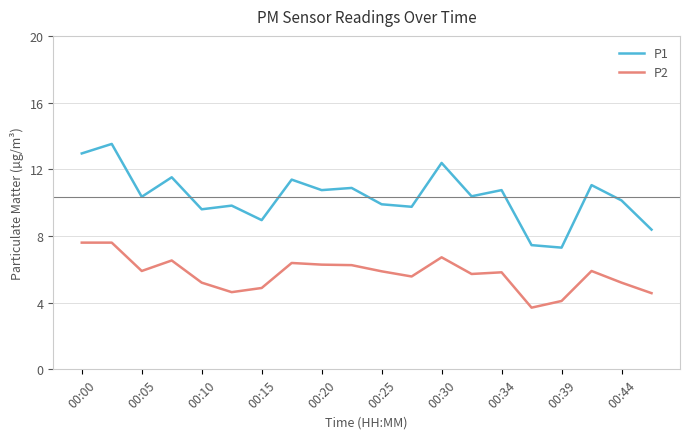

Rank the series by their maximum value, from highest to lowest.

P1, P2